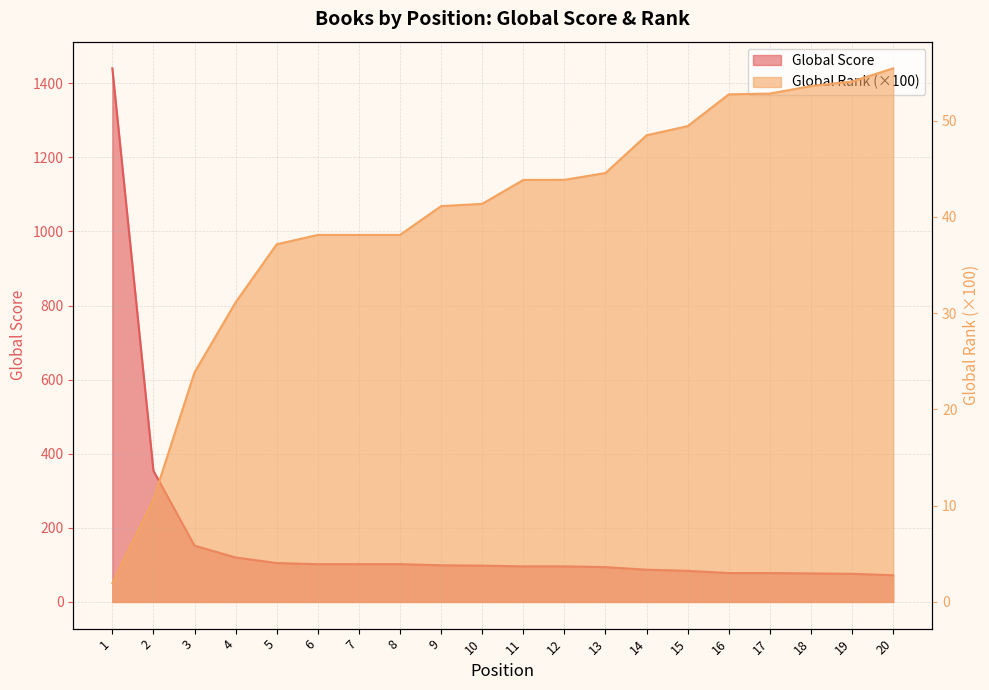

Reading left to right, transcribe all the data shown in this chart.

Global Score: 1440.0	354.0	152.0	120.0	105.0	102.0	102.0	102.0	99.0	98.0	96.0	96.0	94.0	87.0	84.0	78.0	78.0	77.0	76.0	72.0
Global Rank (hundreds): 1.9	10.7	23.8	31.1	37.1	38.1	38.1	38.1	41.1	41.4	43.8	43.8	44.5	48.5	49.4	52.7	52.8	53.6	54.1	55.4